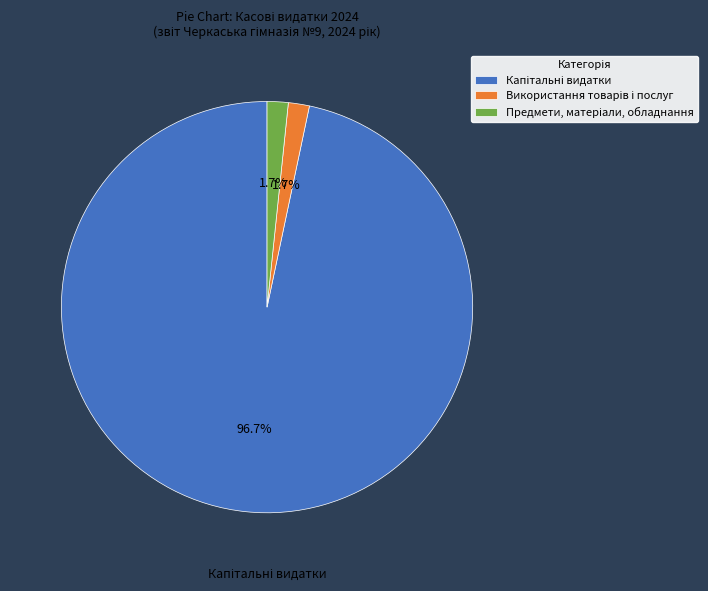

Count the number of slices in the pie.

3